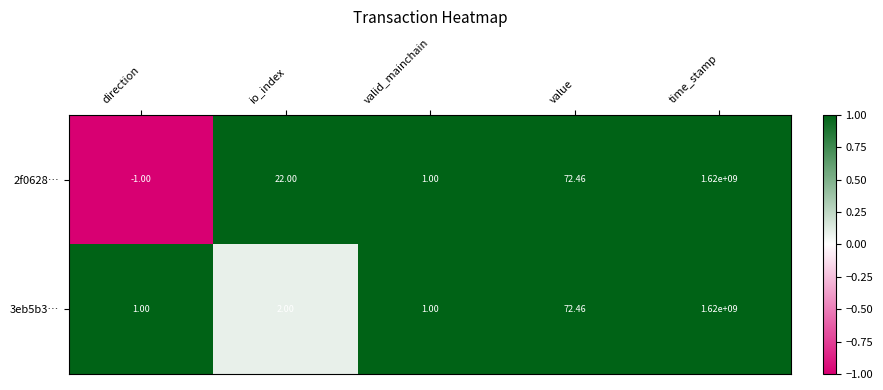

Which category has the highest value in the 2f0628… series?

time_stamp